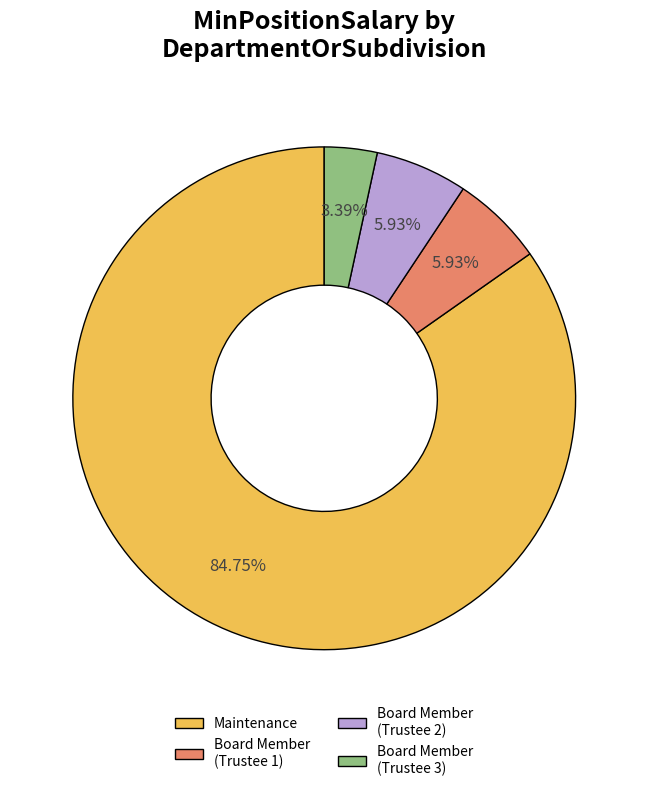

To the nearest percent, what percentage of the pie is Maintenance?

85%